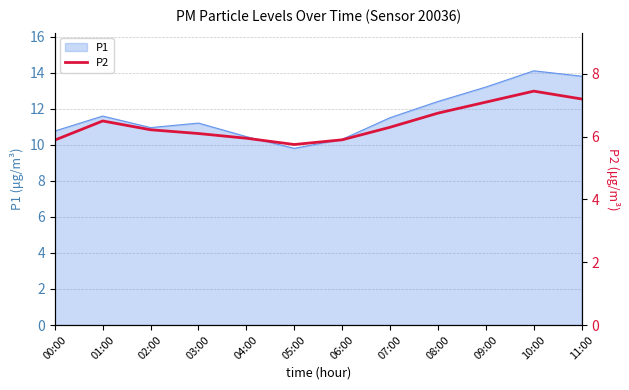

What position from the right is 00:00?

12